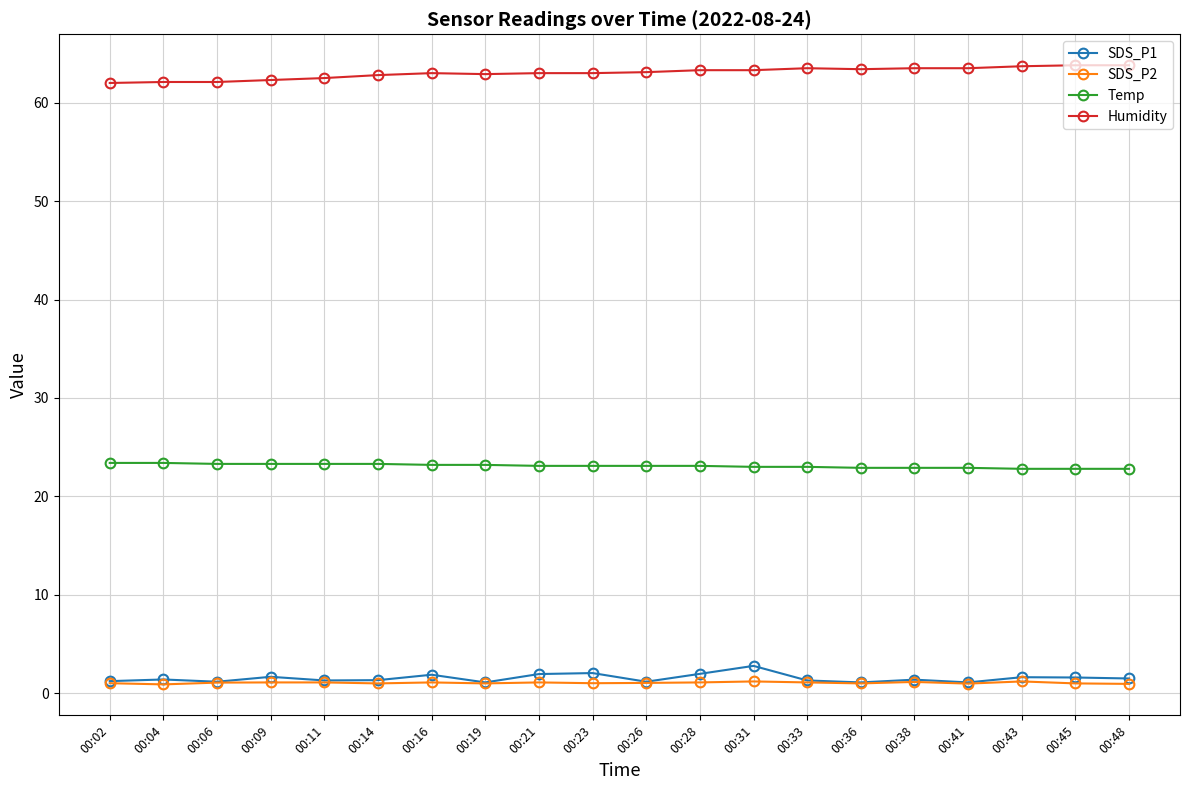

What is the minimum value shown in the chart?

0.9